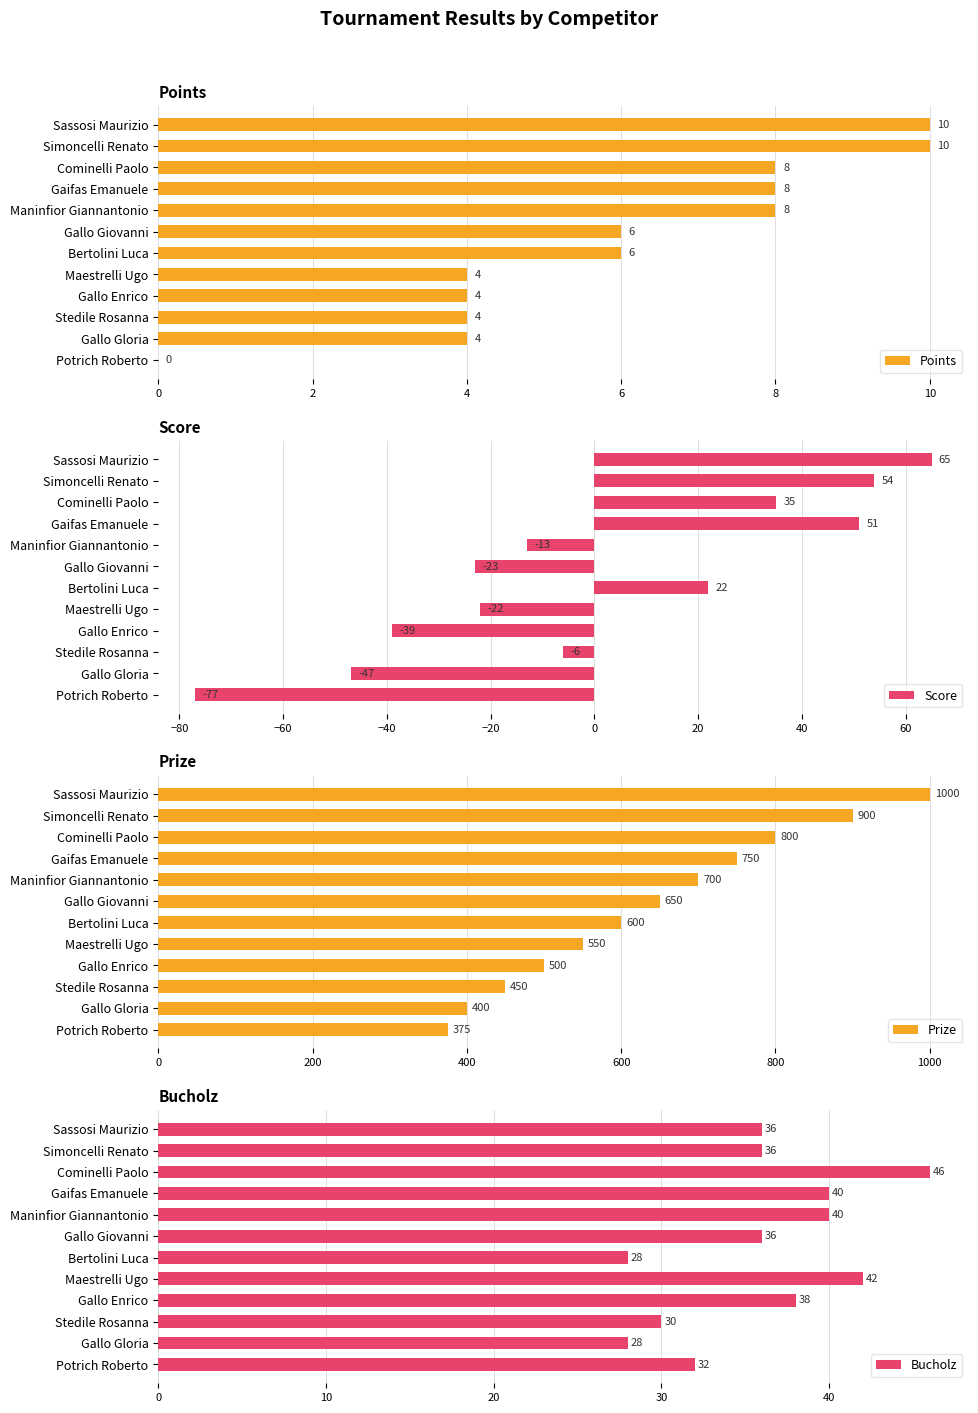

How many data points in Points are above 6?

5